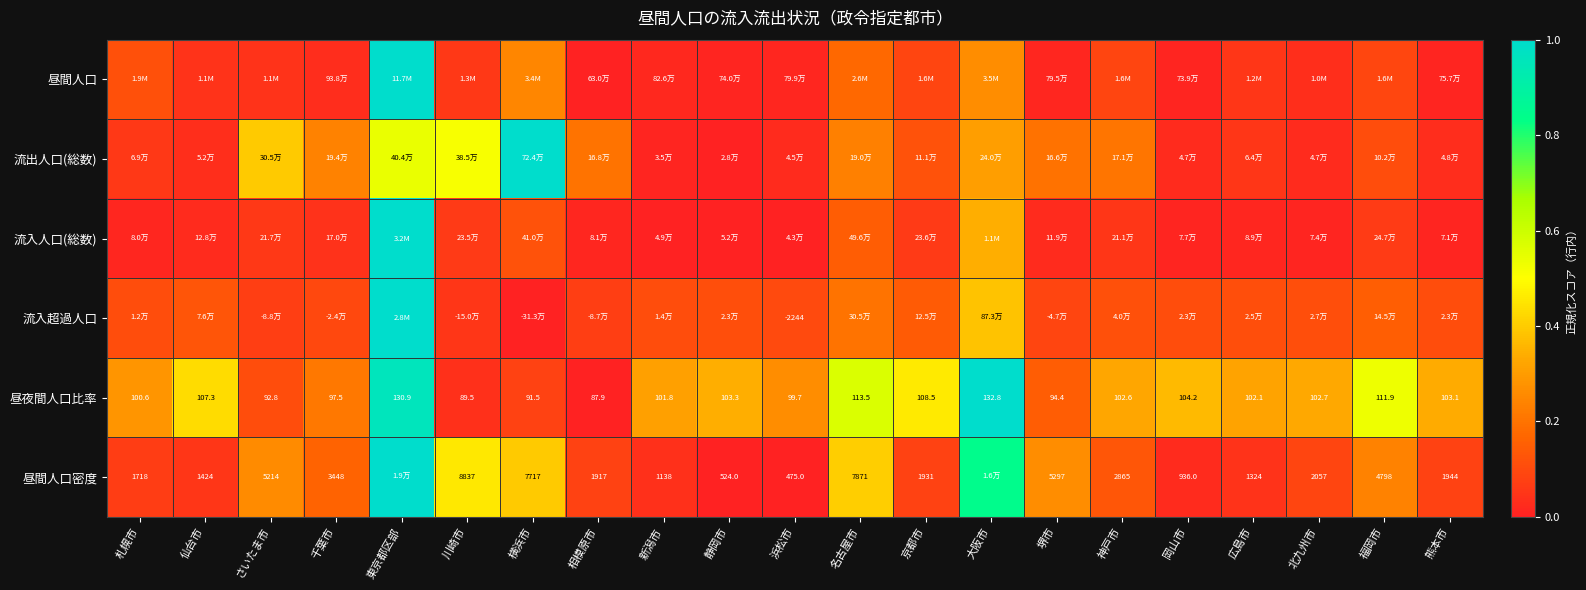

Where is 昼夜間人口比率 nearest to the value 110?

京都市